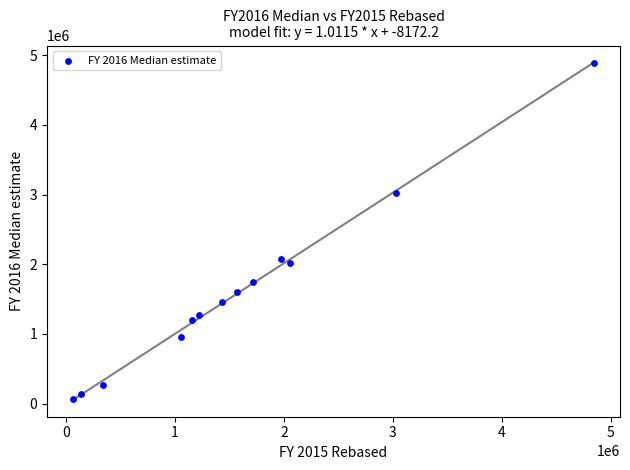

What is the range of X values (max minus min)?

4783200